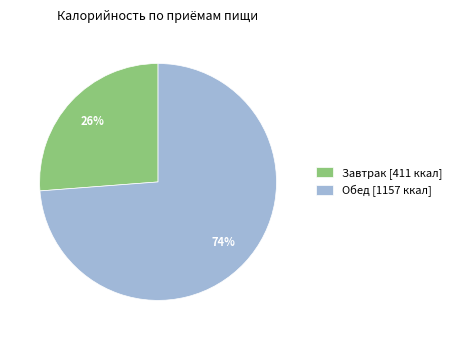

Is it true that Обед is 83% of the pie?

False